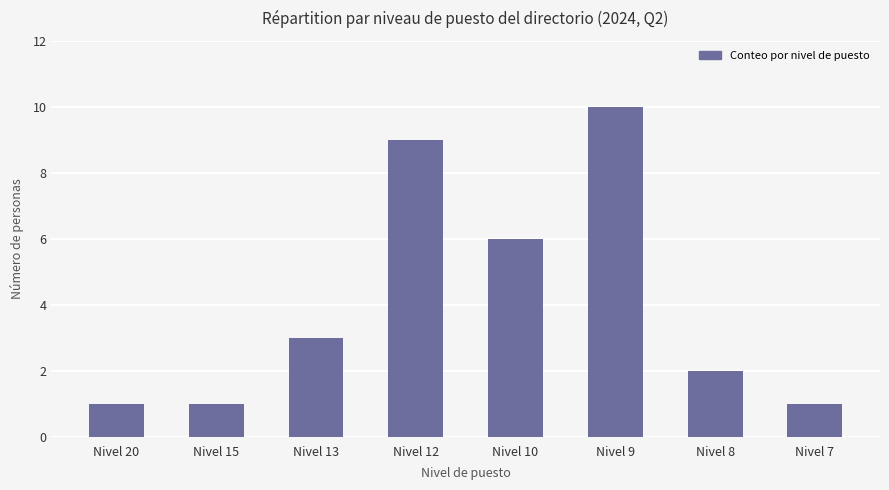

True or false: the data shows 3 at Nivel 12.

False